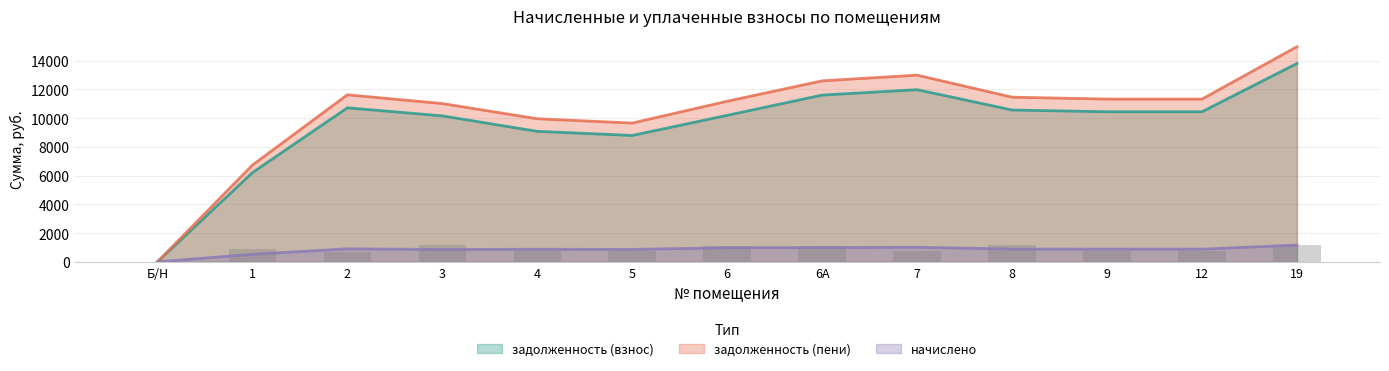

The задолженность (взнос) series shows 6662.7 at Б/Н. True or false?

False